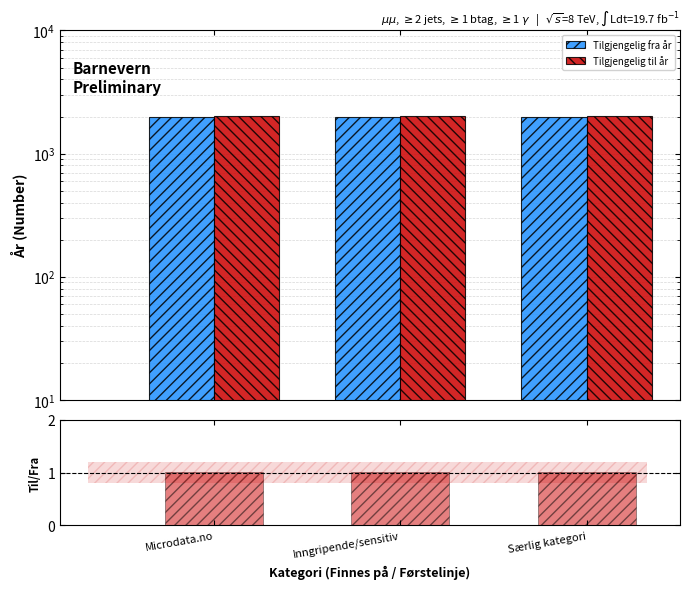

At how many categories does at least one series exceed 1161?

3